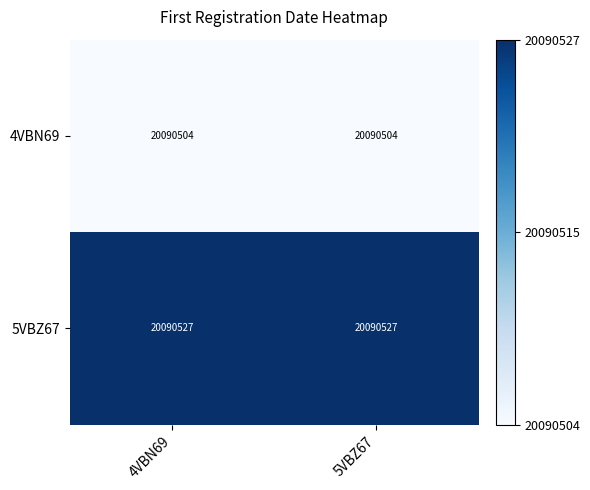

Read the 5VBZ67 value at 5VBZ67.

20090527